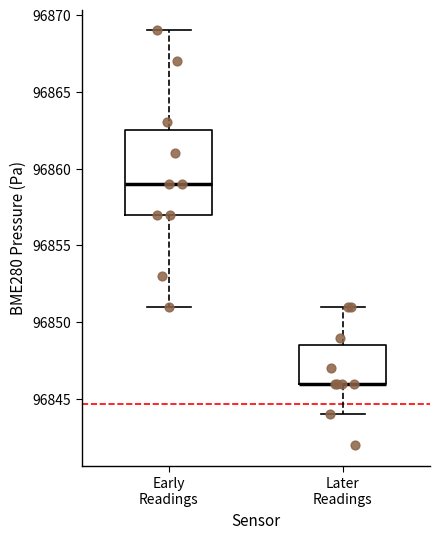

Where is the upper edge of the box for Early Readings on the y-axis? The values are not printed on the chart, so give them approximately, as read against the axis.

96862.5